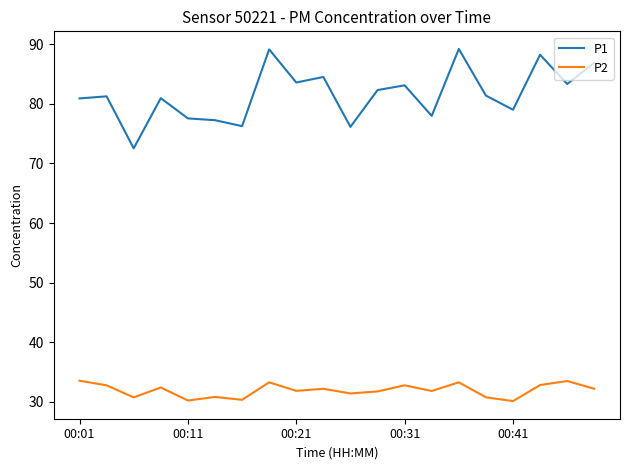

Which series has the largest range (max minus min)?

P1